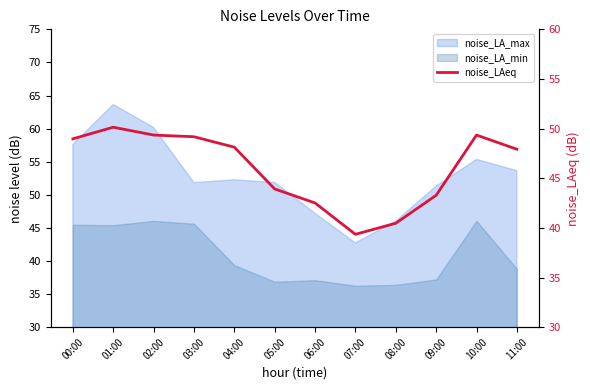

How many interior local valleys (lower than both neighbors) does the data have?

1